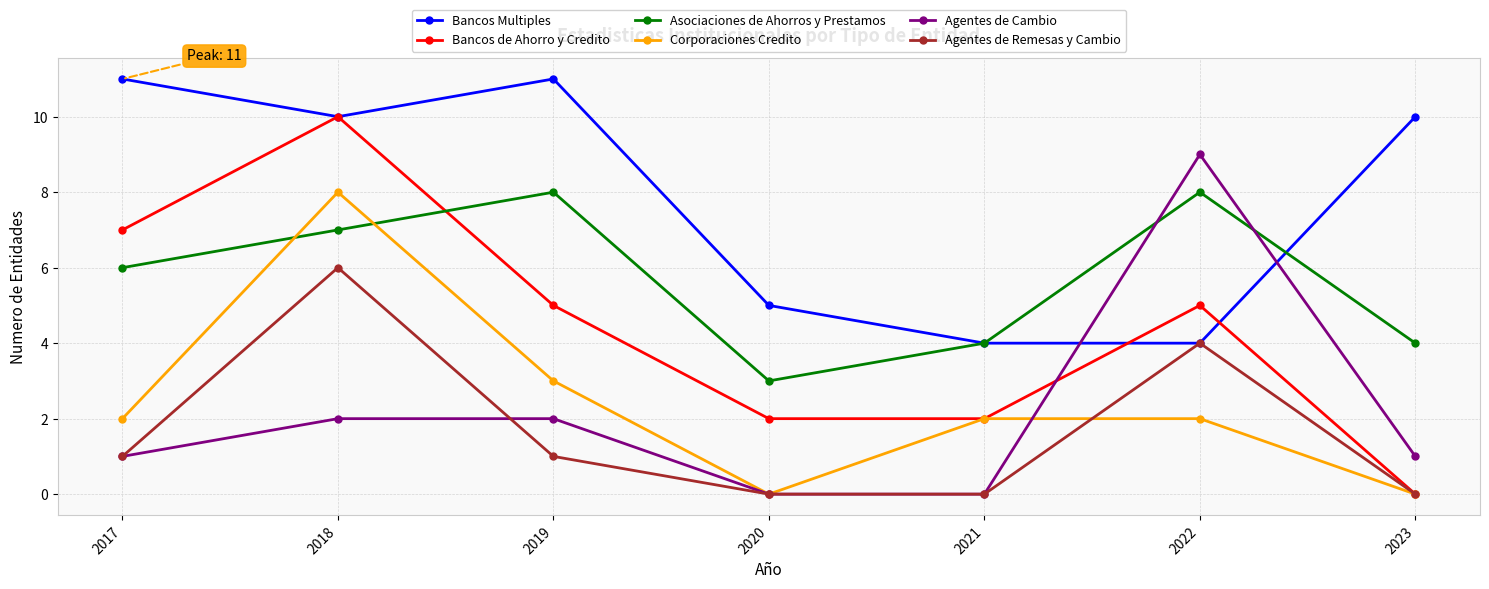

Does the chart have visible grid lines?

Yes